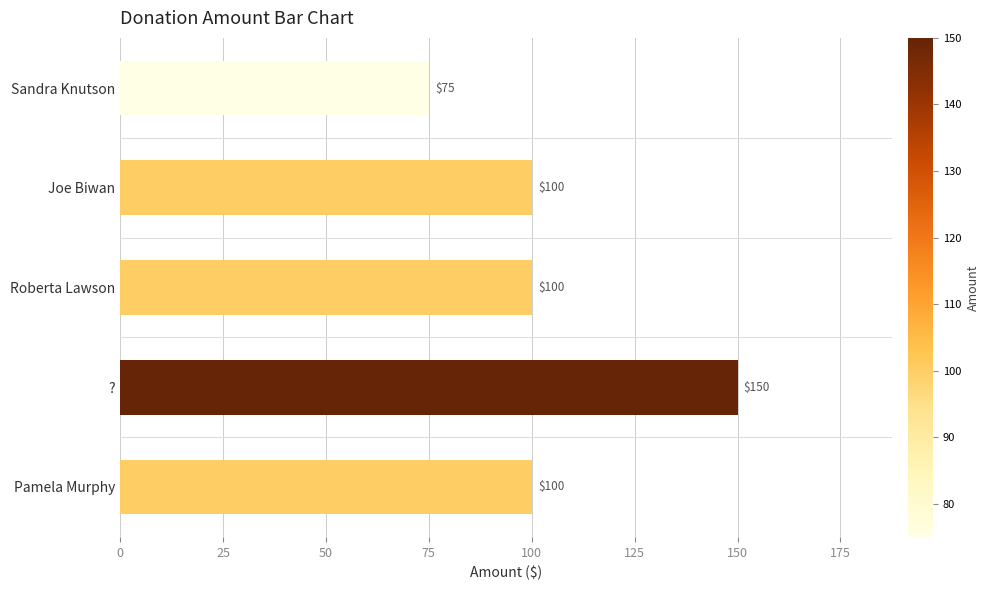

What is the greatest value displayed?

150